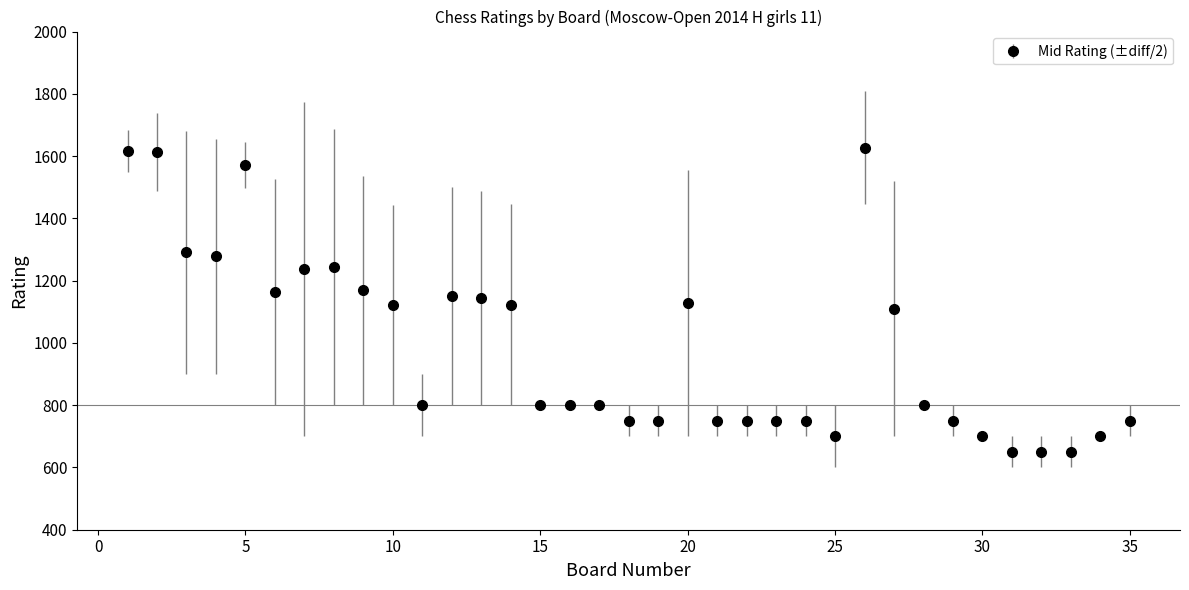

What is the value of the 1st point from the left?

1616.5